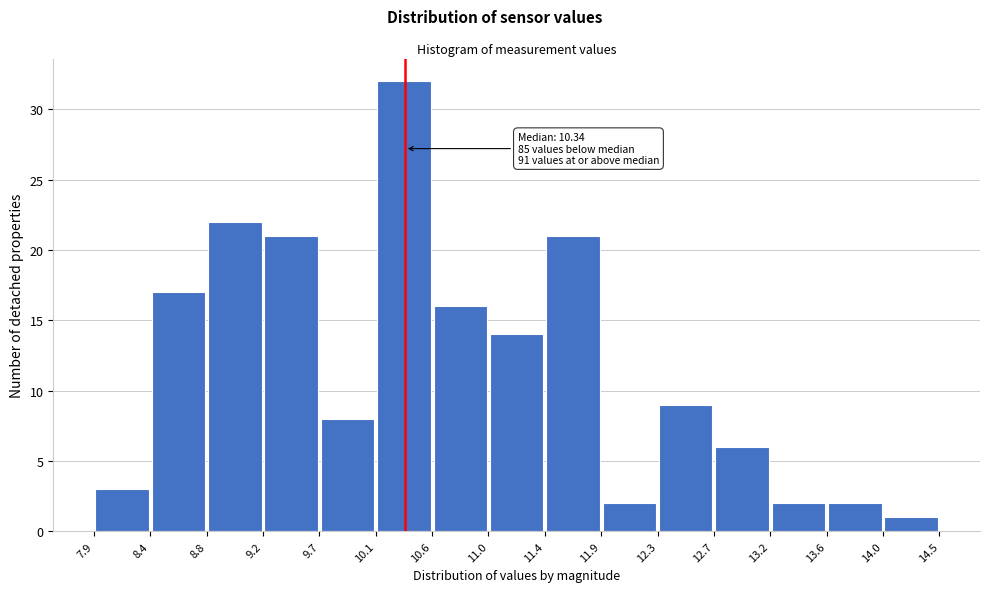

Which range on the x-axis has the tallest bar?

10.1 to 10.6